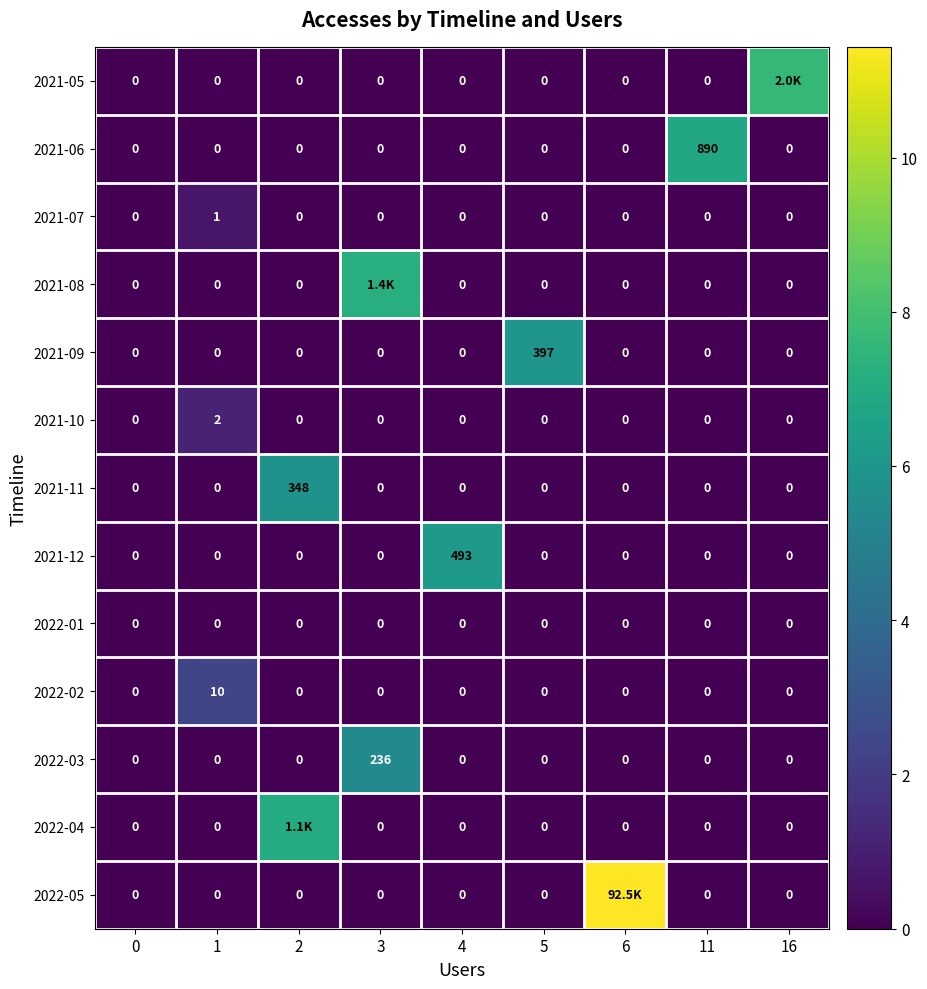

What is the greatest value displayed?

11.4